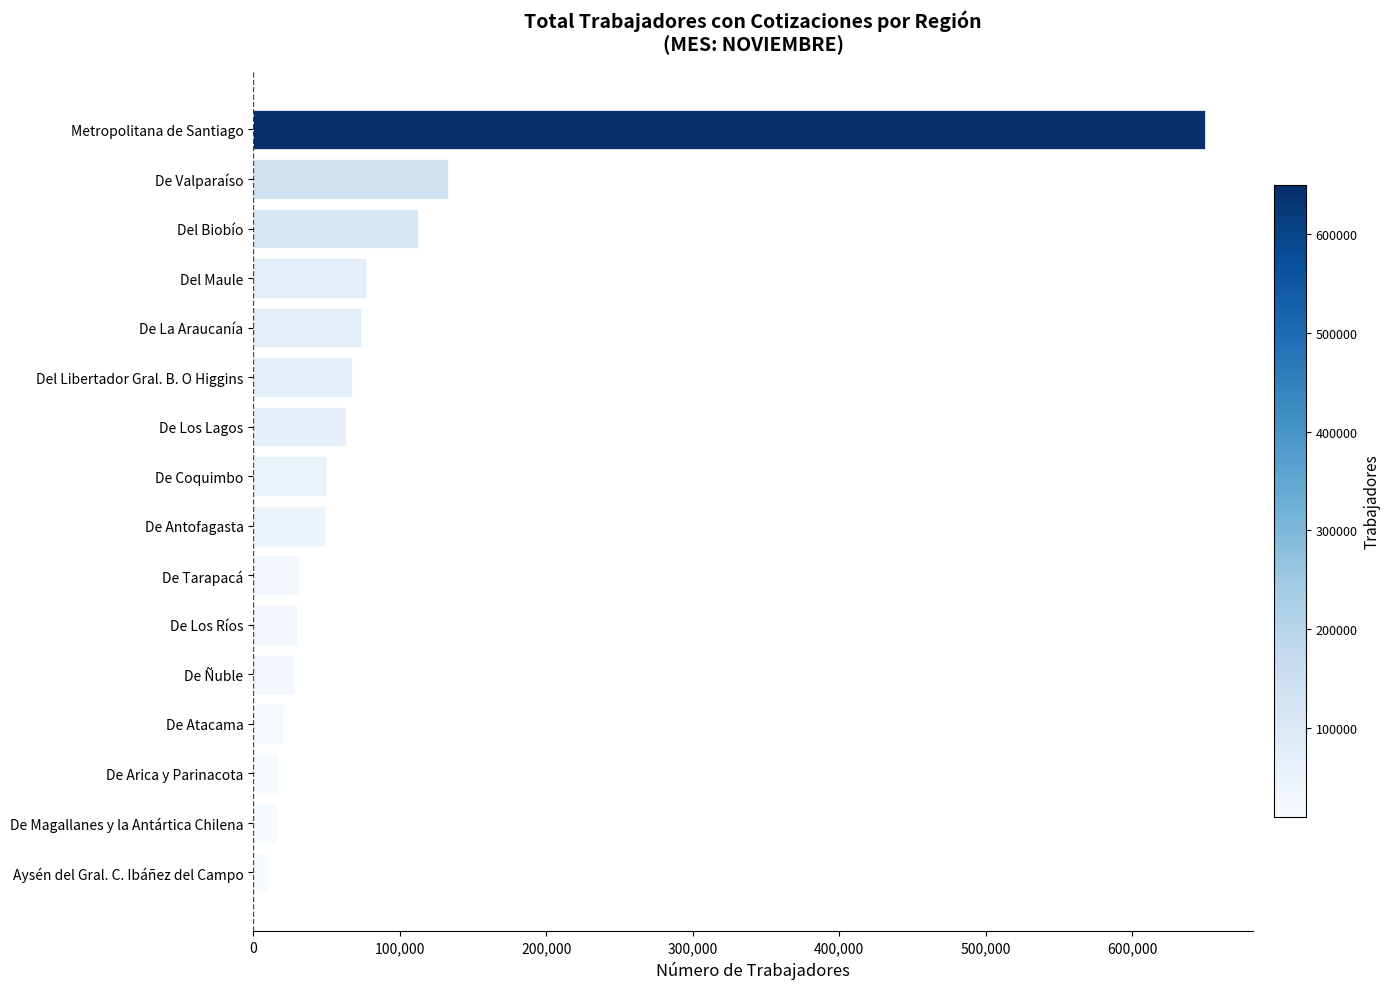

Where is the data nearest to the value 329783?

De Valparaíso